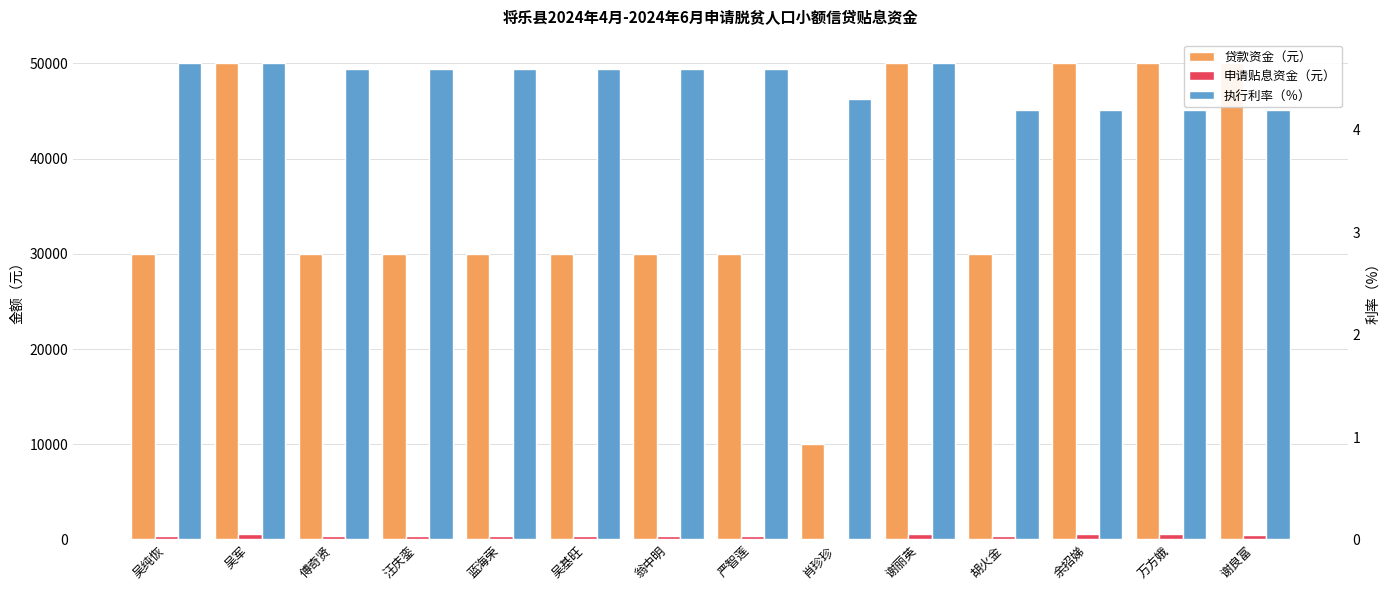

What is the total value across all series at 蓝海荣?

30352.4